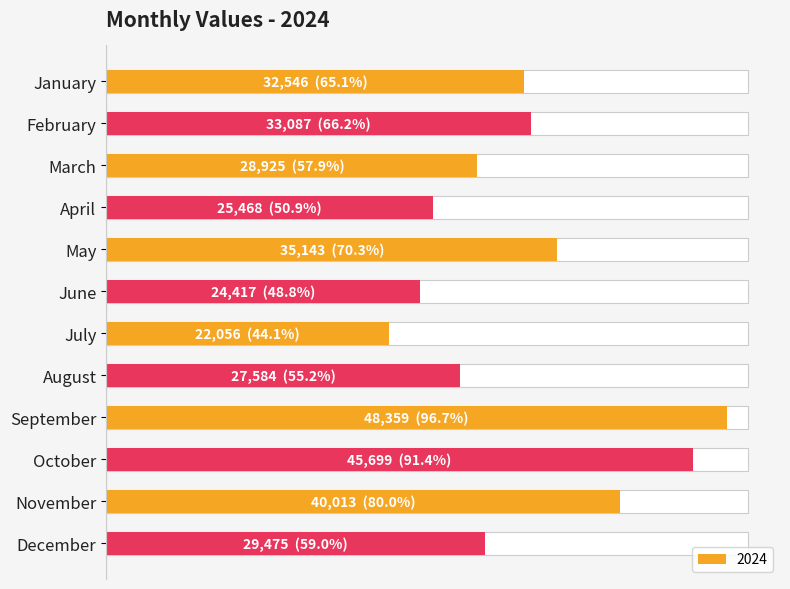

What is the maximum value shown in the chart?

48359